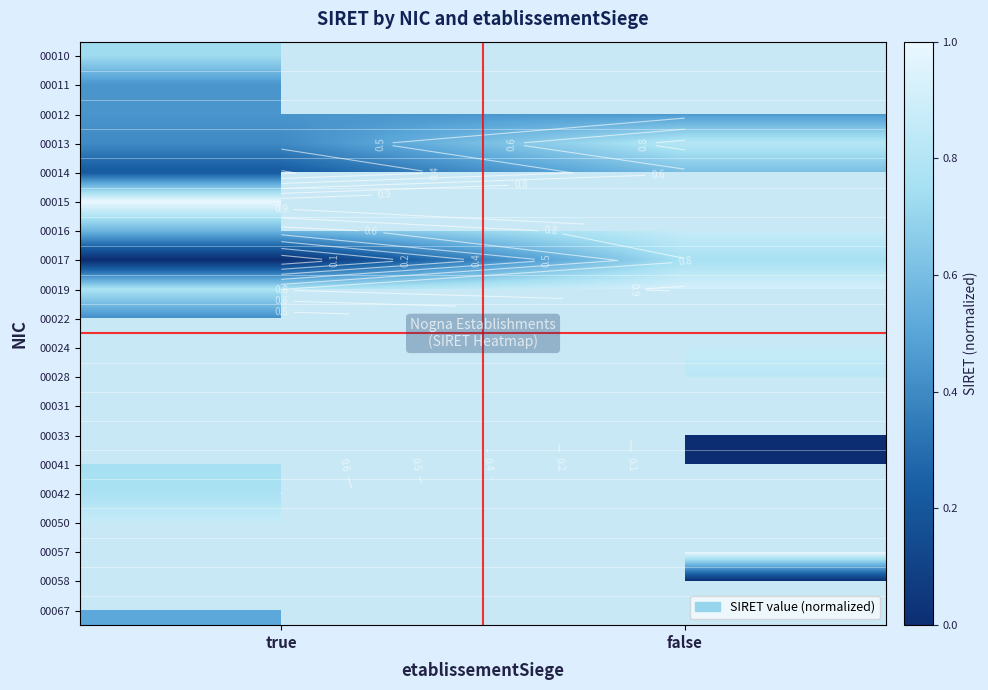

Rank the series at true from highest to lowest value.

00015, 00019, 00010, 00024, 00028, 00033, 00050, 00042, 00041, 00031, 00016, 00011, 00012, 00022, 00013, 00014, 00017, 00057, 00058, 00067